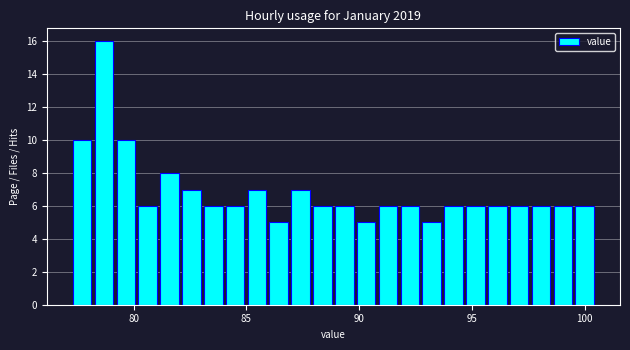

Around what value on the x-axis is the tallest bar? Give the approximate position of its centre, as read against the axis.

78.5